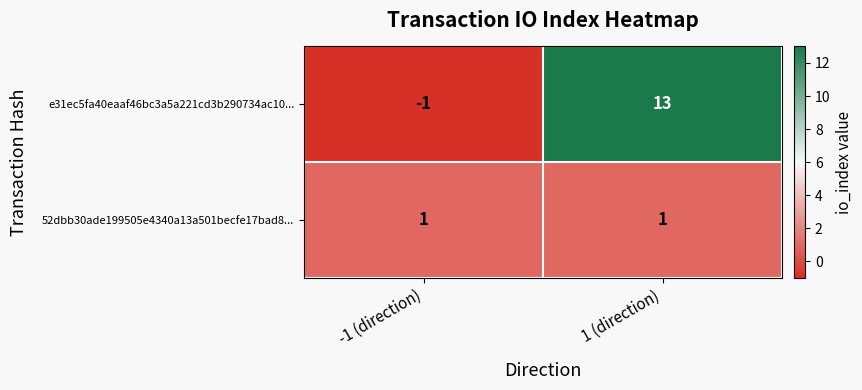

List the labels in order of e31ec5fa40eaaf46bc3a5a221cd3b290734ac10... value, largest first.

1 (direction), -1 (direction)